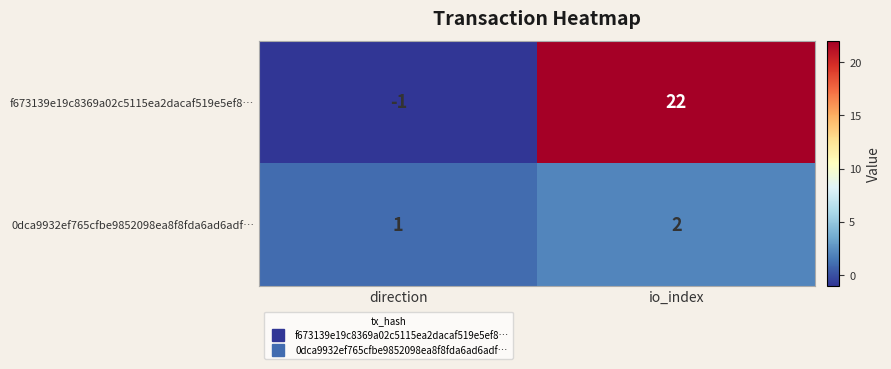

Which label corresponds to the largest value in the chart?

io_index